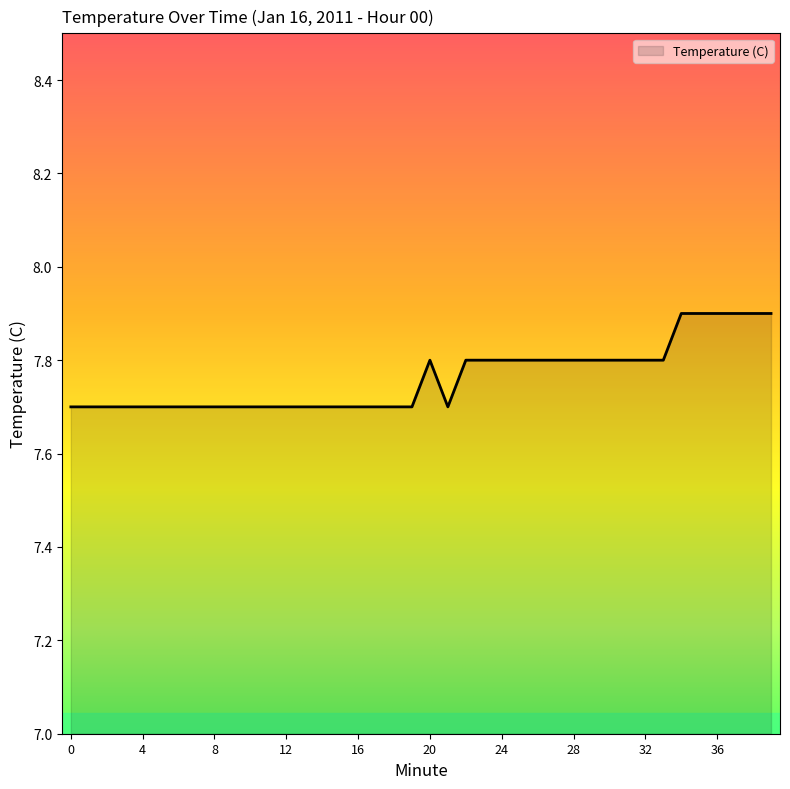

What is the smallest value displayed?

7.7